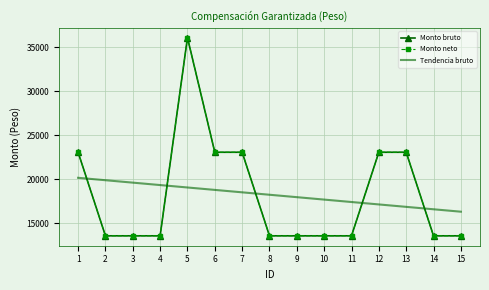

Which category has the highest value in the Tendencia bruto series?

1